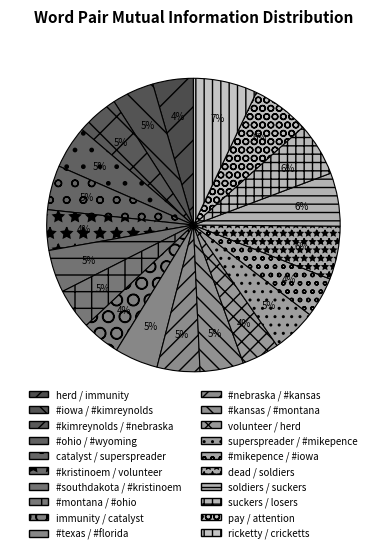

Count the number of slices in the pie.

20